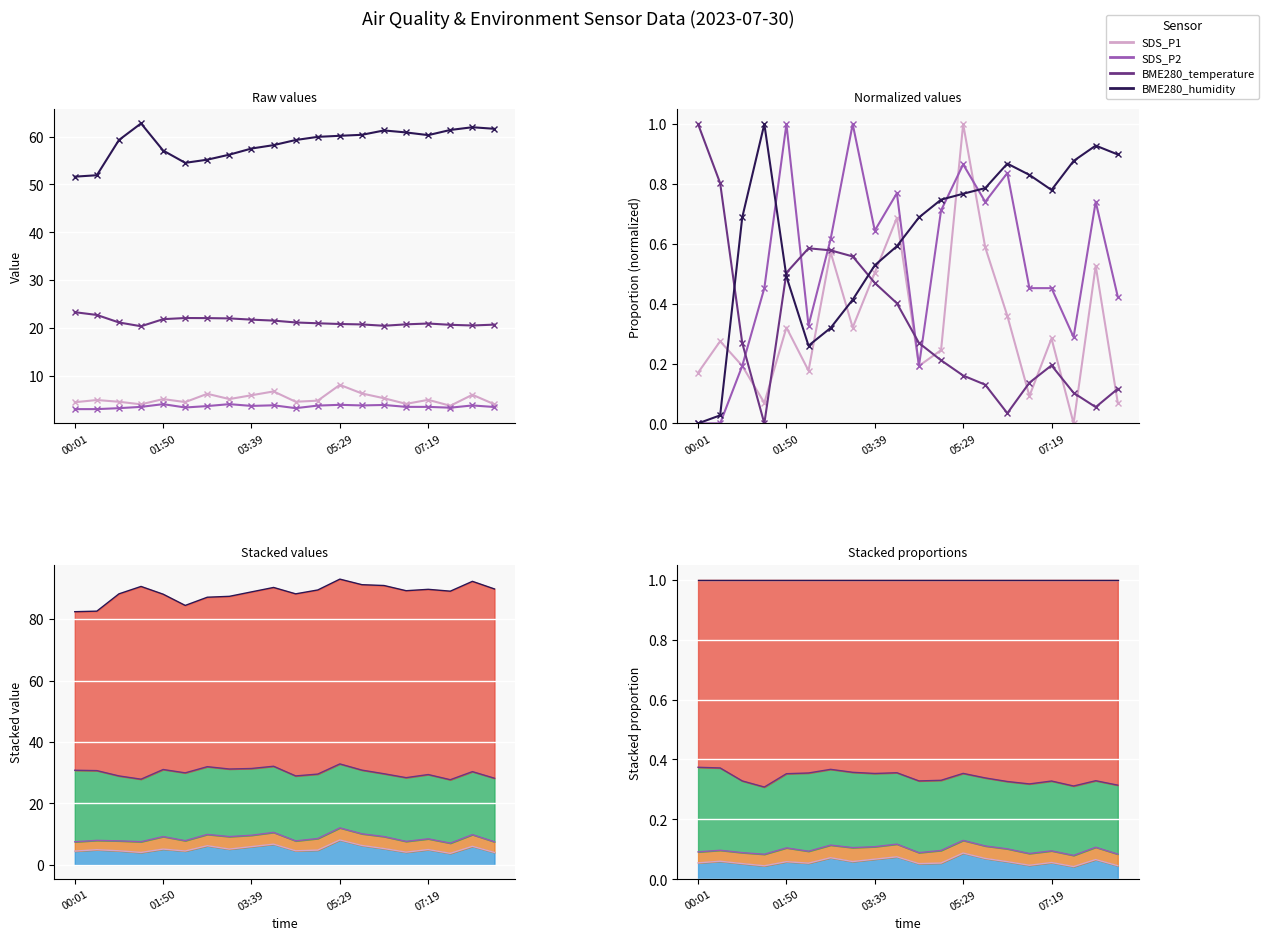

What value does the SDS_P2 series have at 5?

0.3